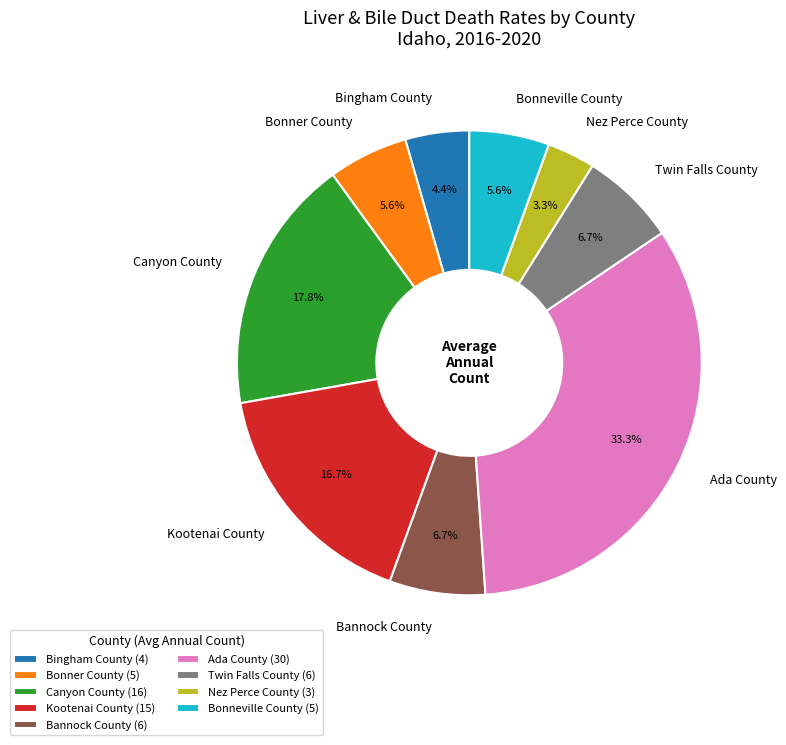

What percentage is the Nez Perce County slice, to the nearest percent?

3%